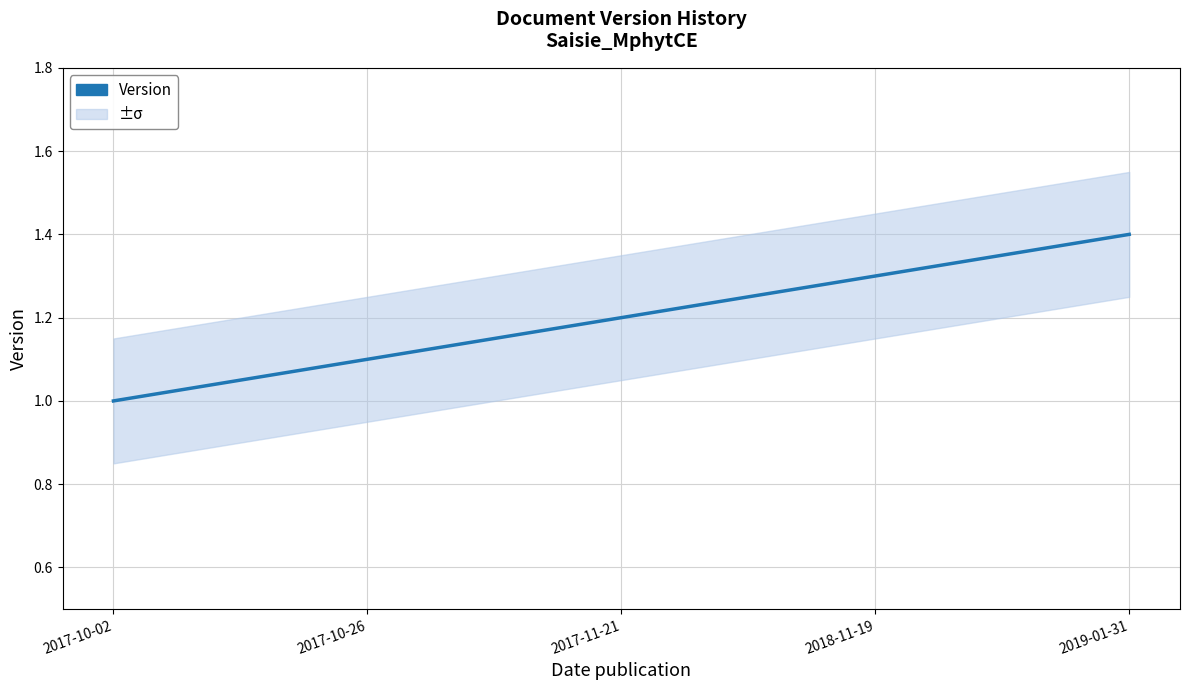

Between 2017-11-21 and 2017-10-02, which is larger?

2017-11-21